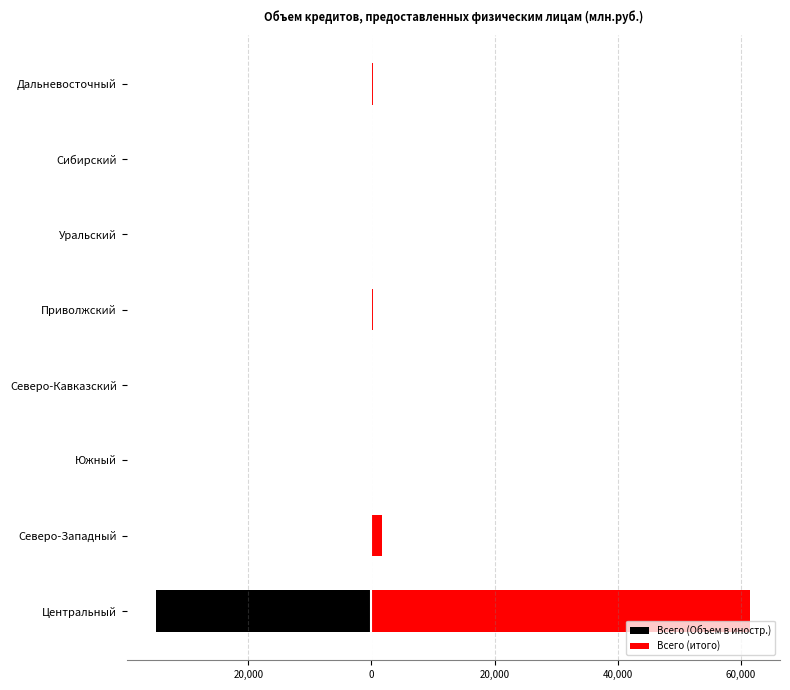

What is the sum of all Всего (Объем в иностр.) values?

-35532